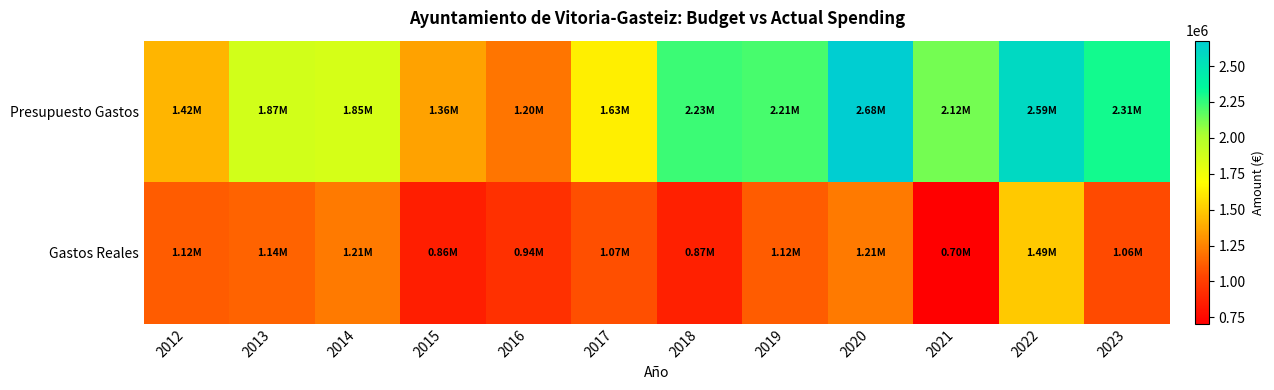

What is the spread (max minus min) of values at 2019?

1090800.4